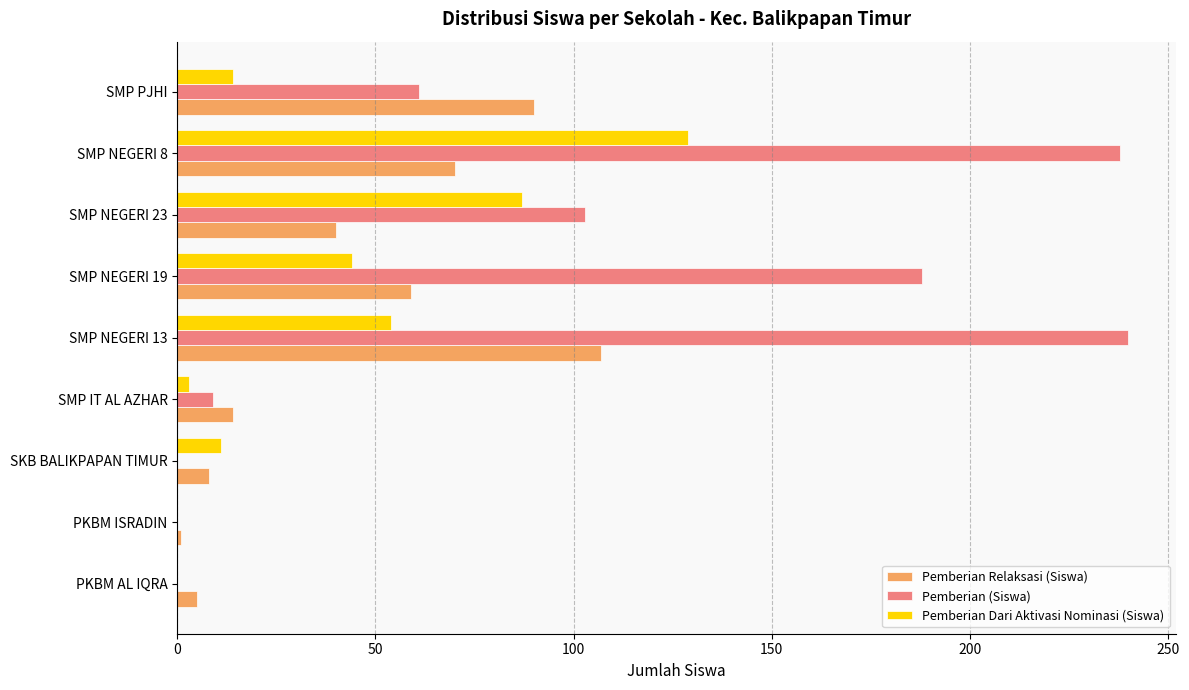

How many series are shown in this chart?

3